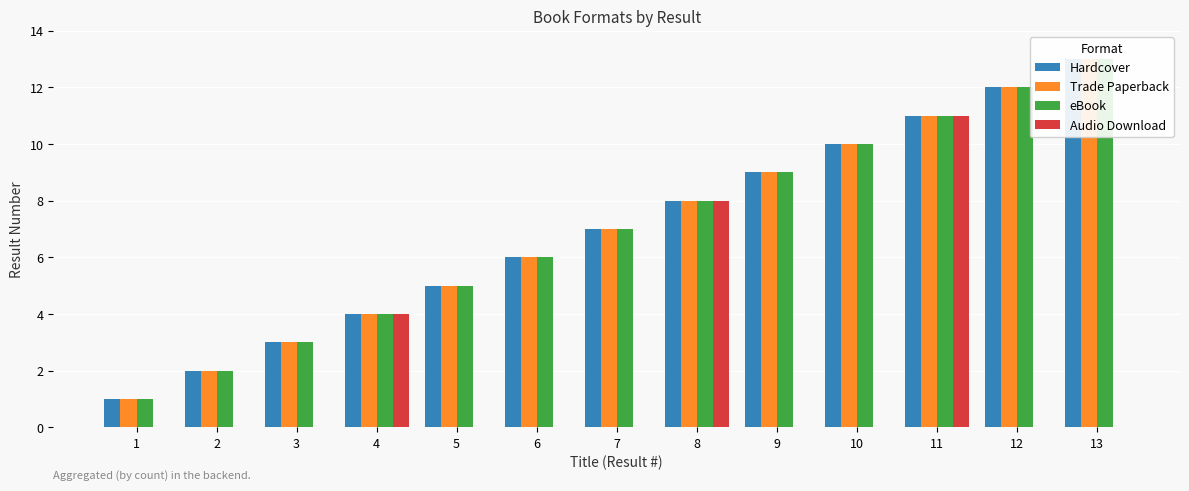

List the labels in order of Audio Download value, largest first.

11, 8, 4, 1, 2, 3, 5, 6, 7, 9, 10, 12, 13